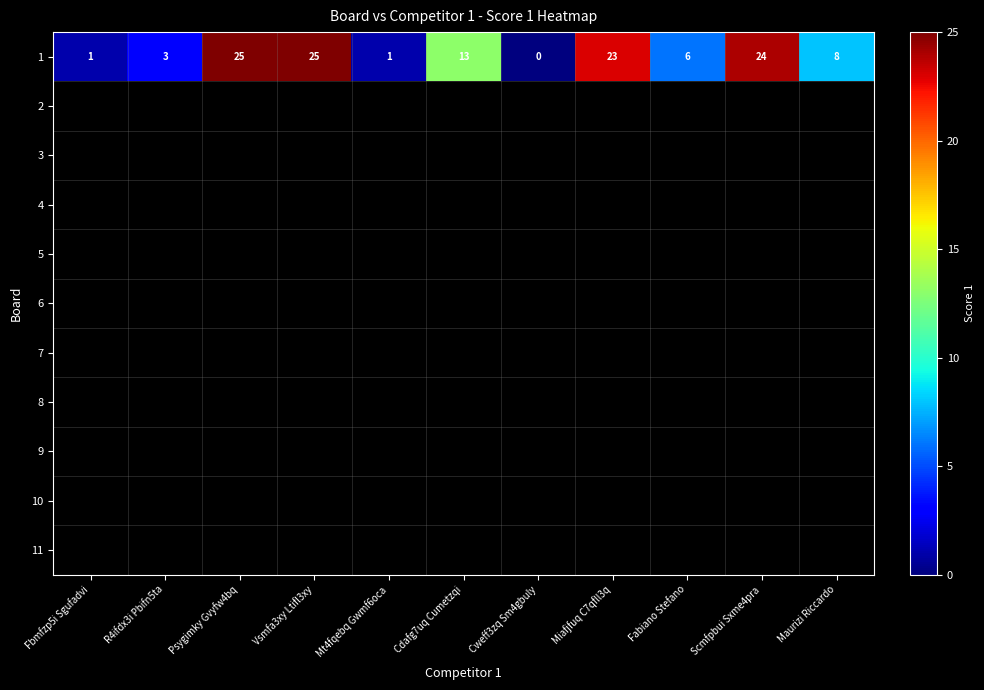

Reading right to left, transcribe all the data shown in this chart.

8	24	6	23	0	13	1	25	25	3	1